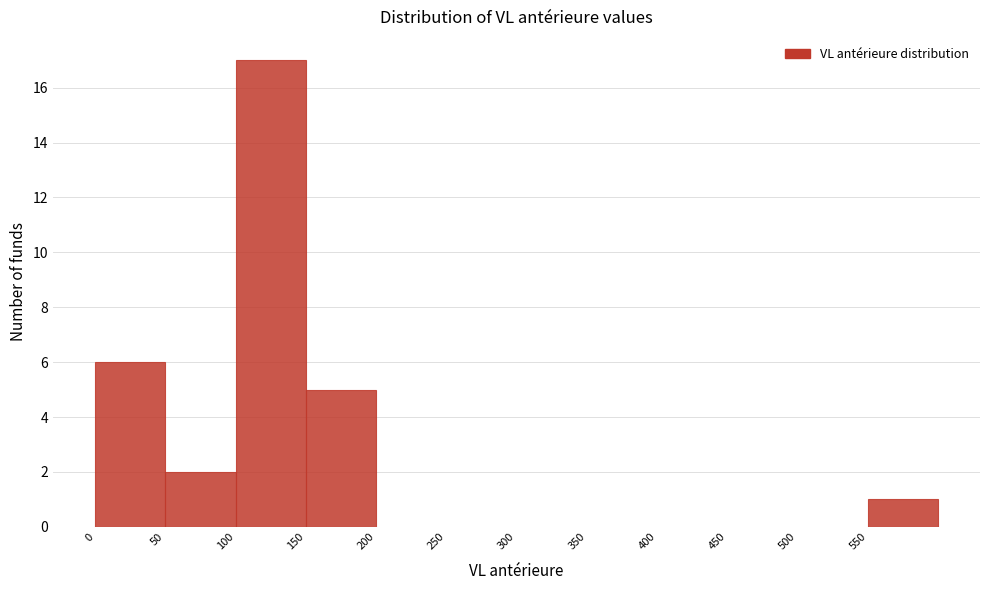

Reading left to right, transcribe this chart: for each bar, give the range it covers on the x-axis and its height. The values are not printed on the chart, so give them approximately, as read against the axis.

0 to 50: 6
50 to 100: 2
100 to 150: 17
150 to 200: 5
200 to 250: 0
250 to 300: 0
300 to 350: 0
350 to 400: 0
400 to 450: 0
450 to 500: 0
500 to 550: 0
550 to 600: 1